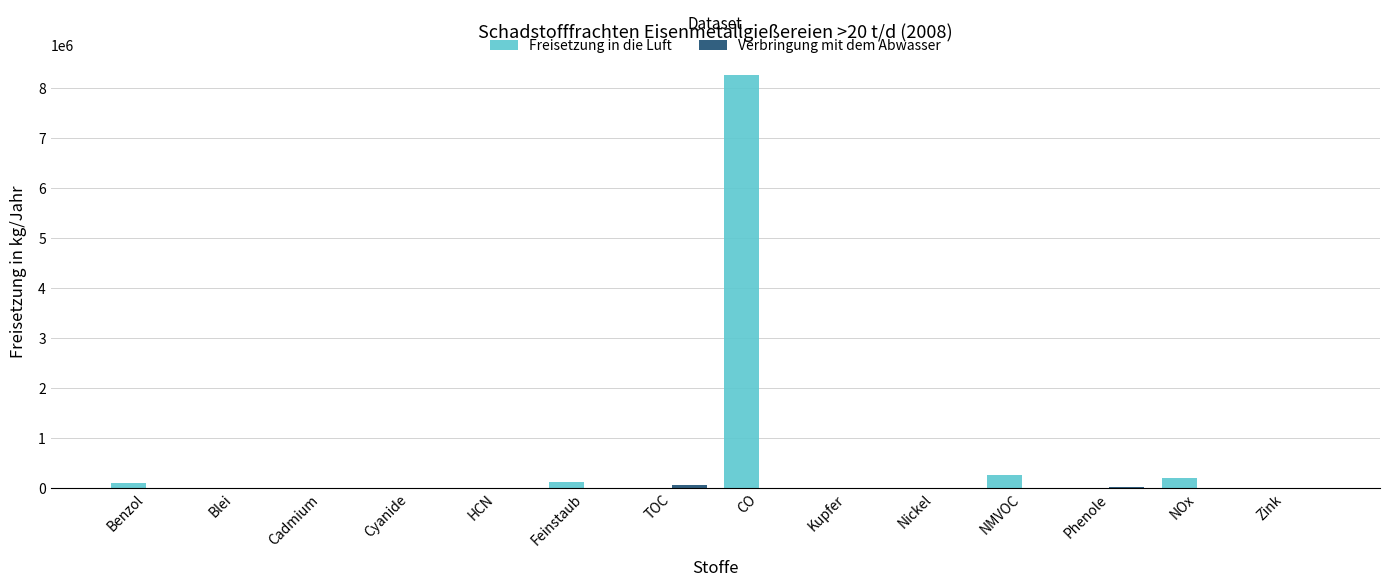

Which label corresponds to the largest value in the chart?

CO